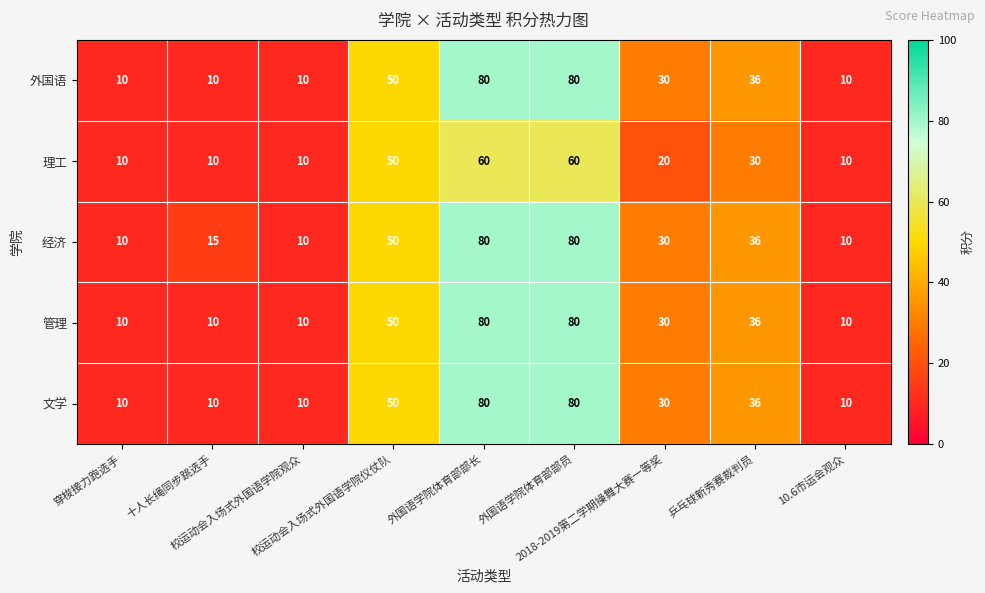

Count the 文学 values in the range 10 to 50.

7